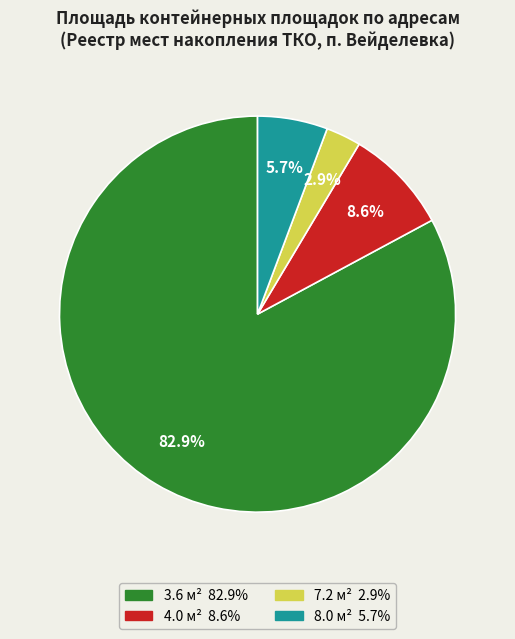

Is there any slice that represents more than half of the pie?

Yes